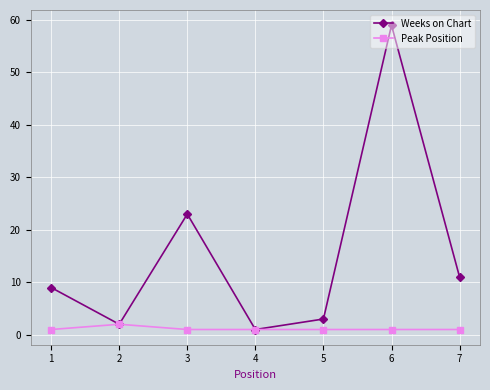

Which series has the widest spread of values?

Weeks on Chart